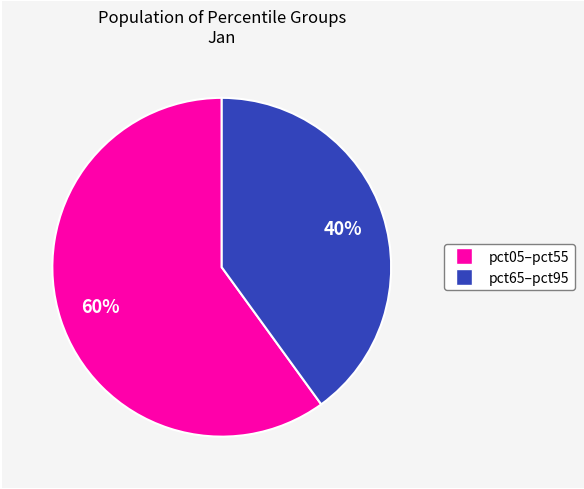

To the nearest percent, what is the difference between the largest and smallest slice percentages?

20%